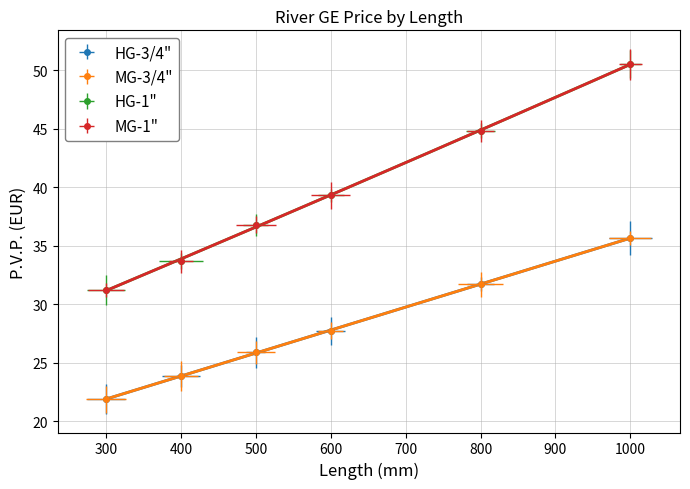

At which category is the sum across all series the highest?

1000